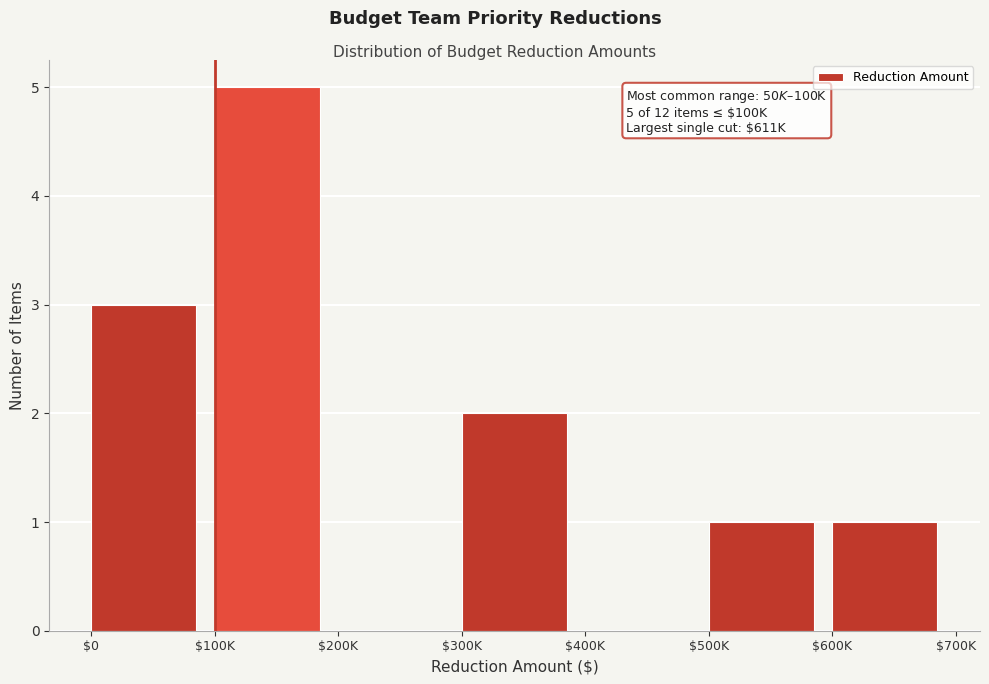

What is the sum of all values?

12